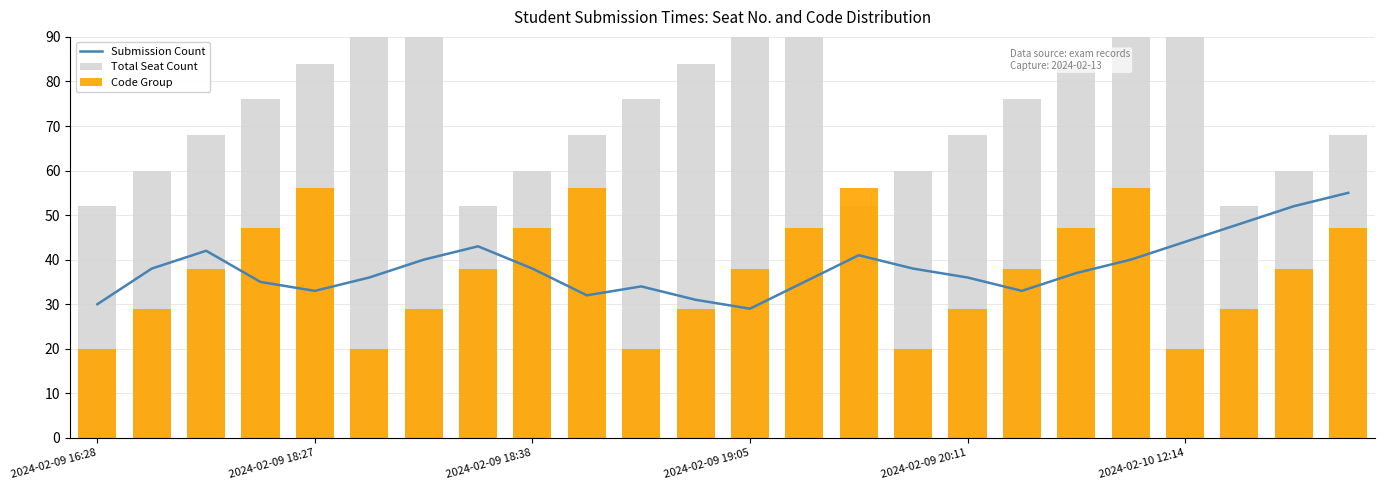

Between 22 and 21, which is larger?

22